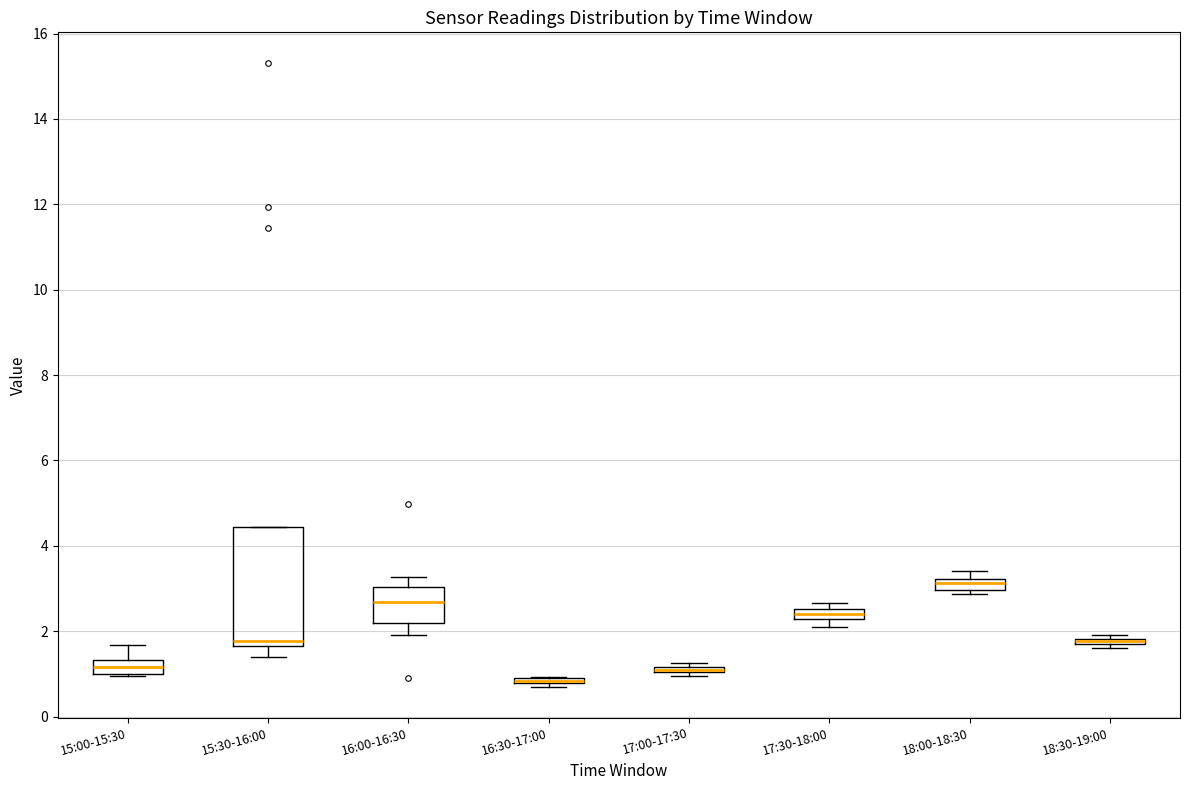

Comparing the boxes themselves (not the whiskers), which one is the tallest?

15:30-16:00